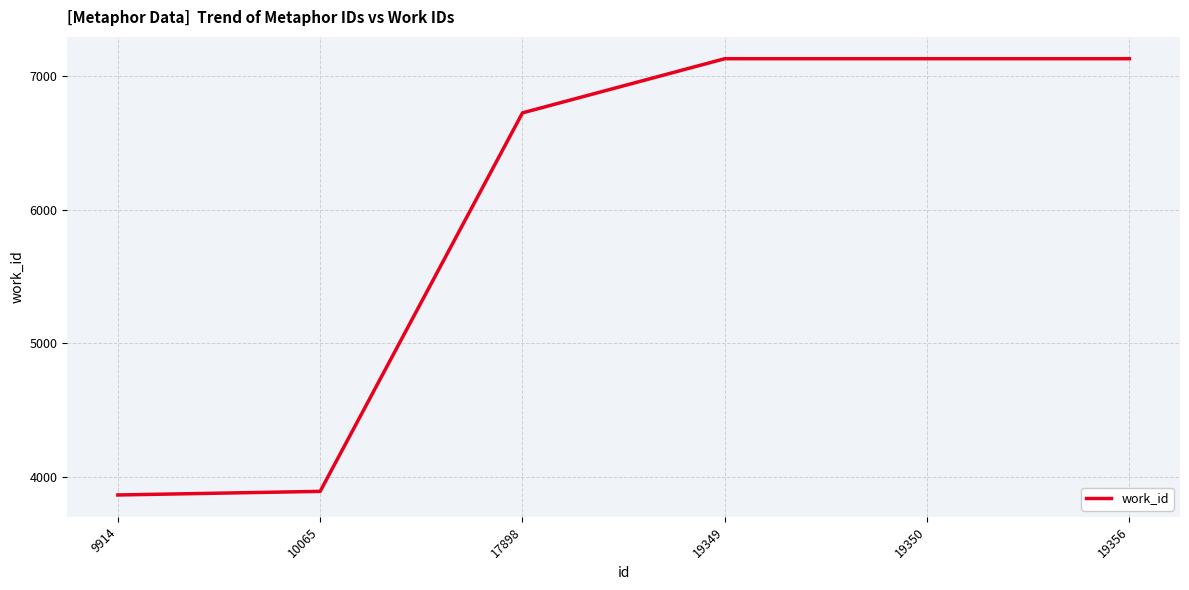

The chart shows a value of 3889 at 10065. True or false?

True